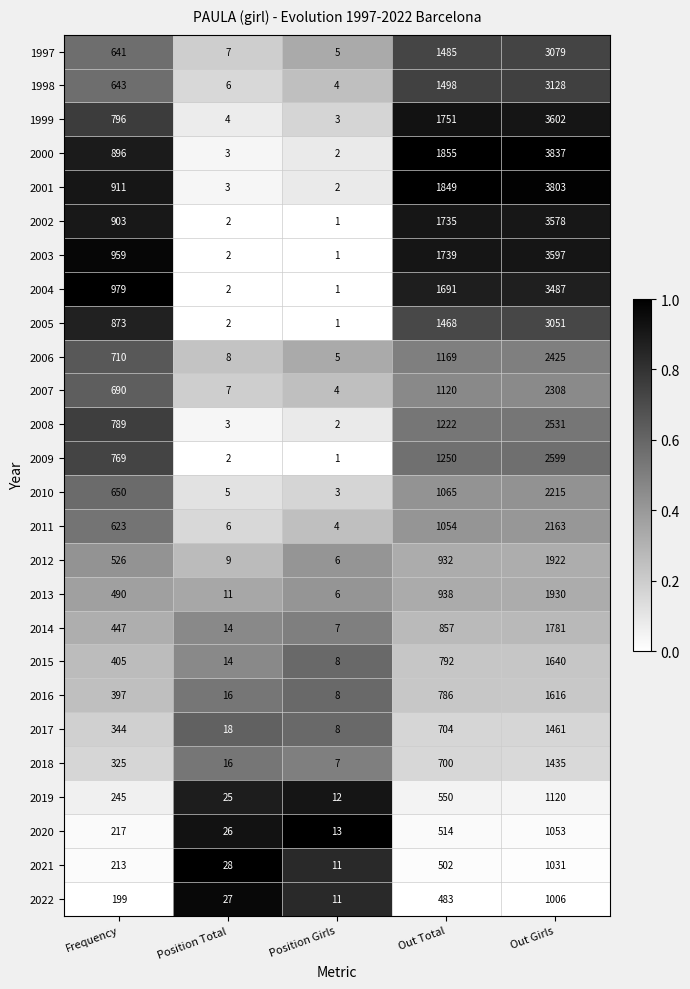

Read the 2018 value at Position Total.

16